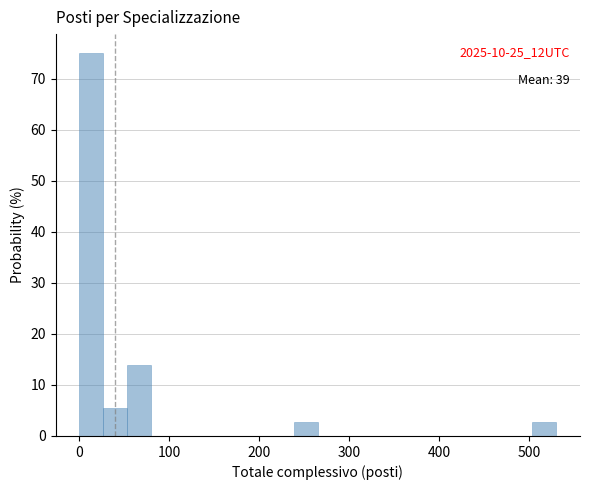

Read against the x-axis, roughly where is the centre of the tallest bar?

10